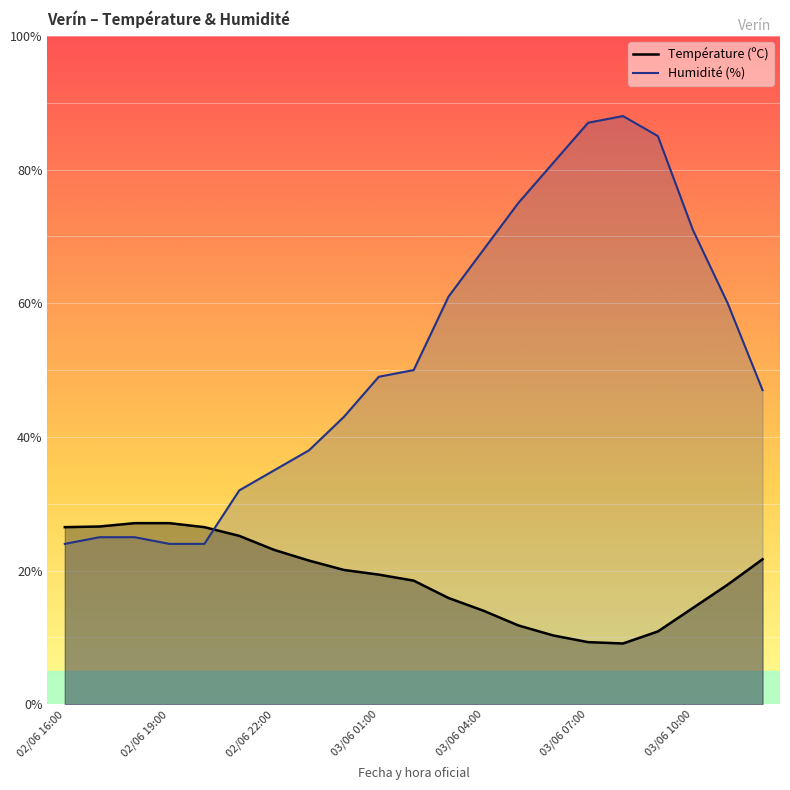

What is the difference between the maximum and minimum values in the Température (ºC) series?

18.0